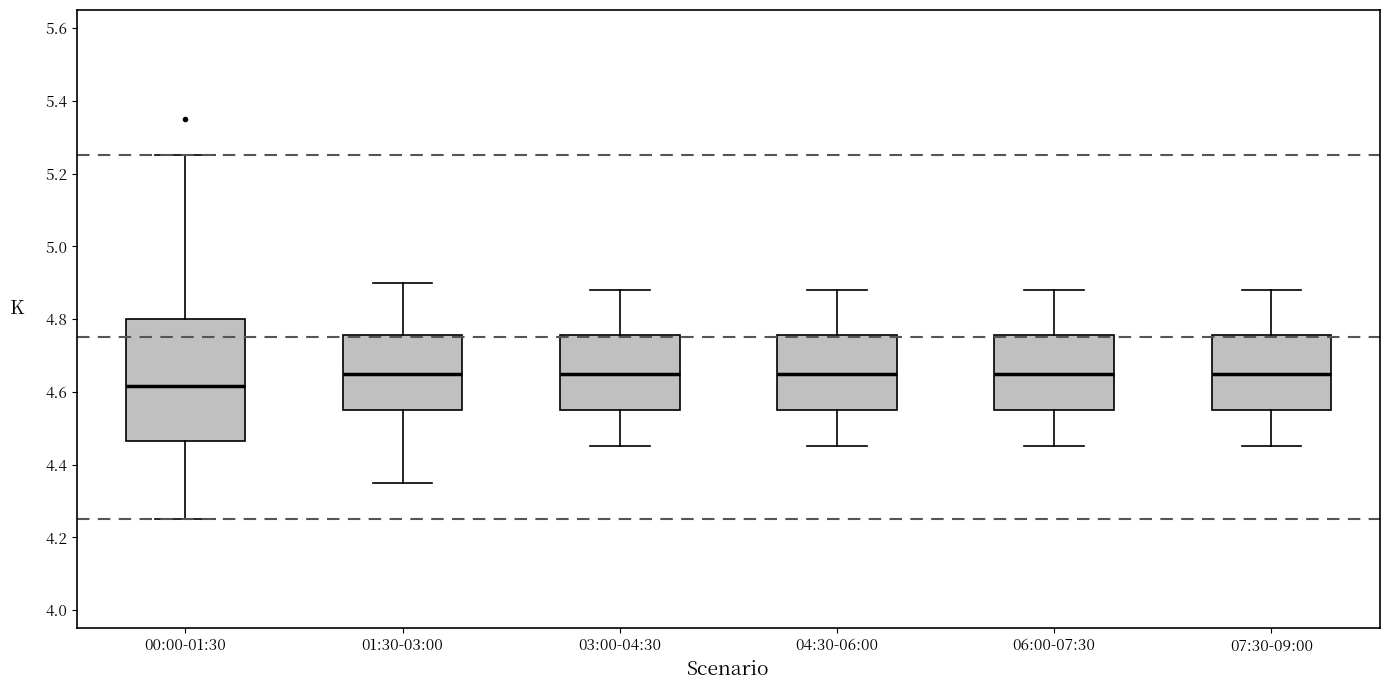

Where does the upper whisker of the box for 04:30-06:00 end on the y-axis? The values are not printed on the chart, so give them approximately, as read against the axis.

4.88